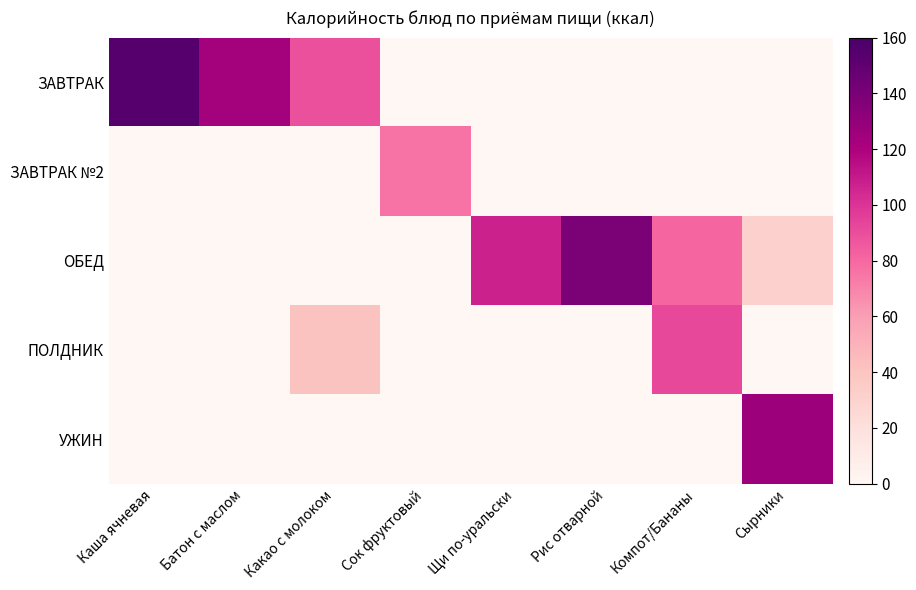

What is the total value across all series at Каша ячневая?

154.0